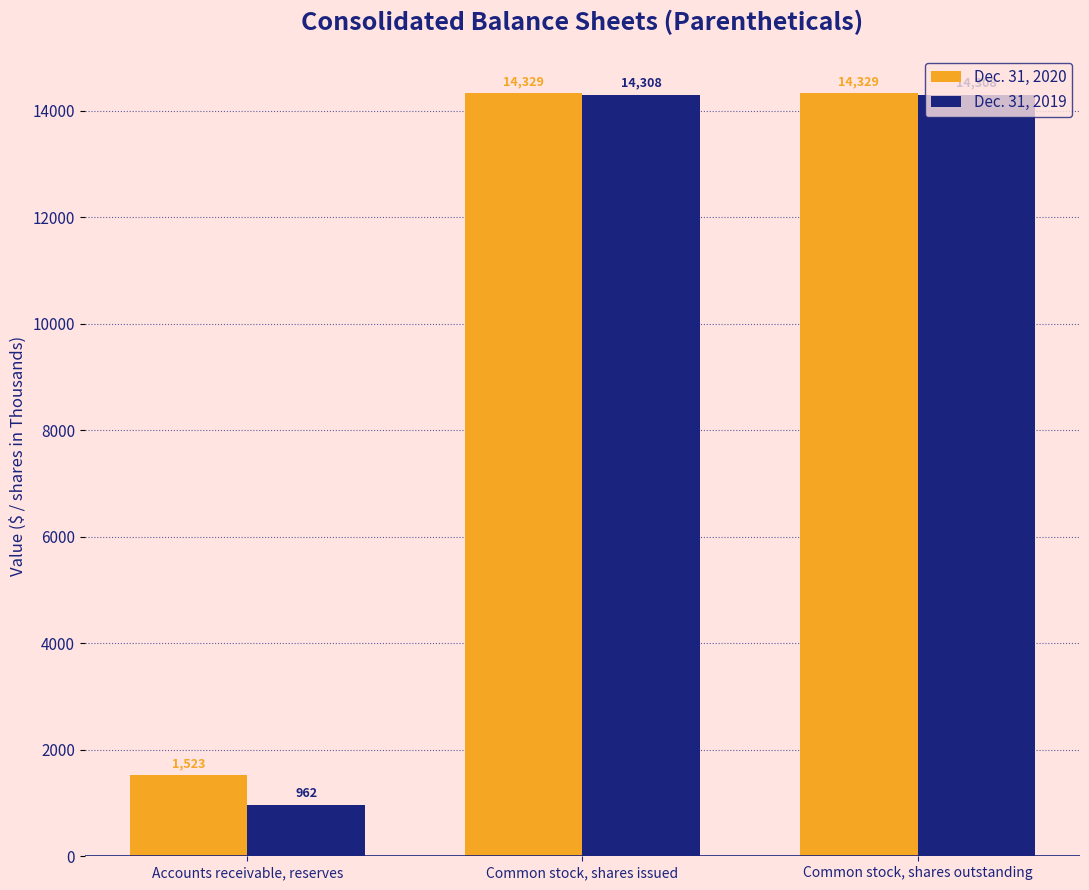

At how many categories does at least one series exceed 6288?

2